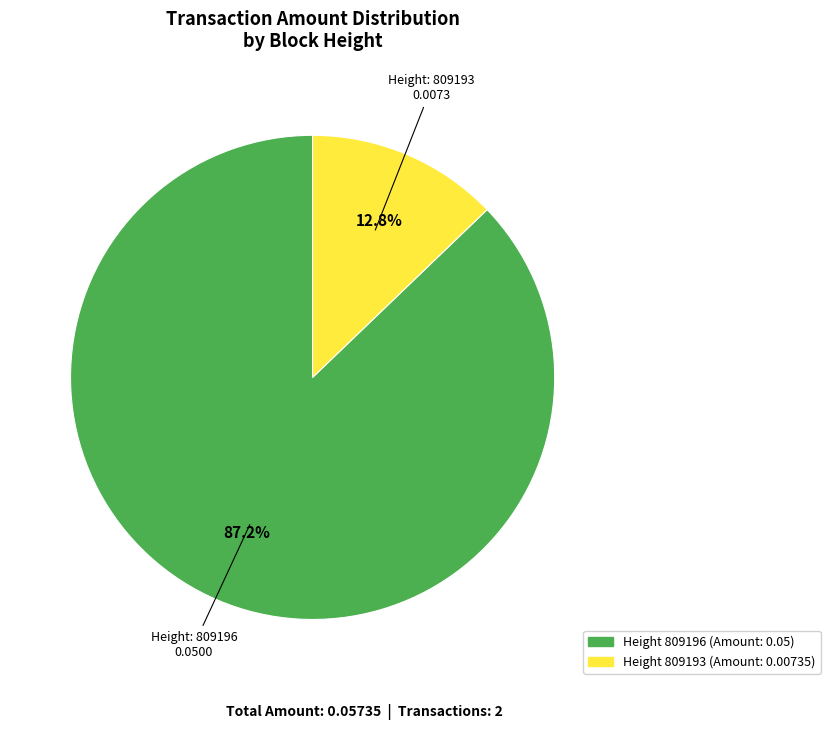

Is there any slice that represents more than half of the pie?

Yes